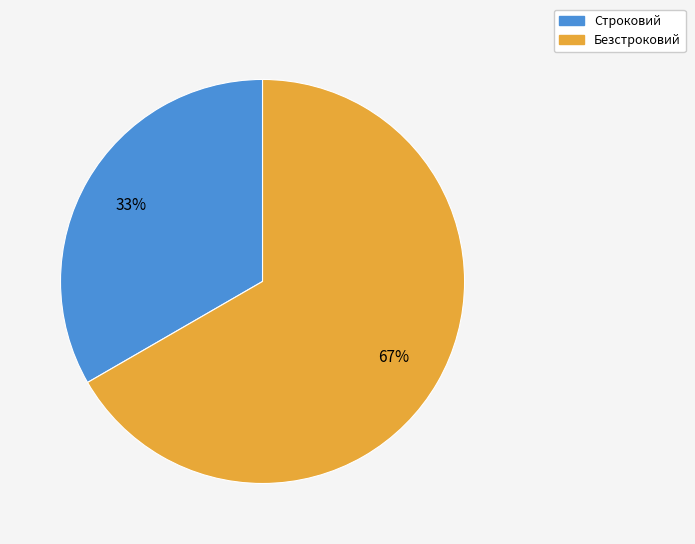

What is the ratio of the value at Строковий to the value at Безстроковий?

0.5